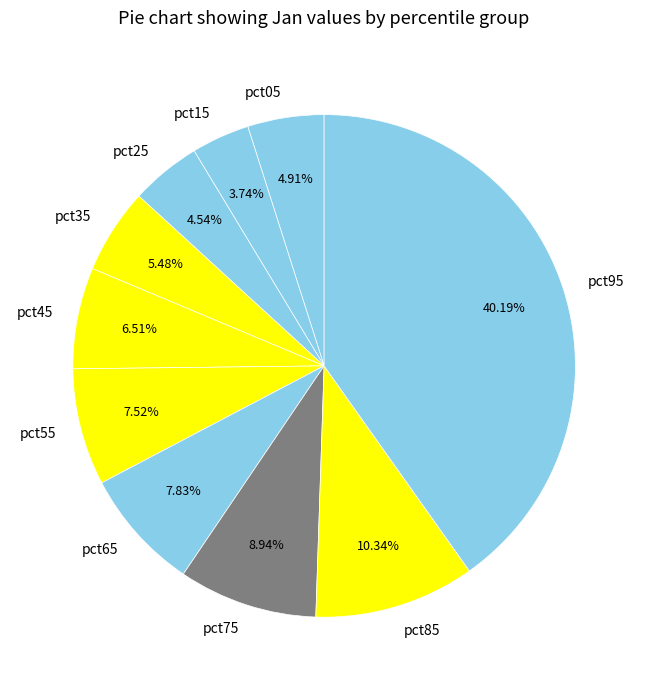

Is there a majority slice in this chart?

No